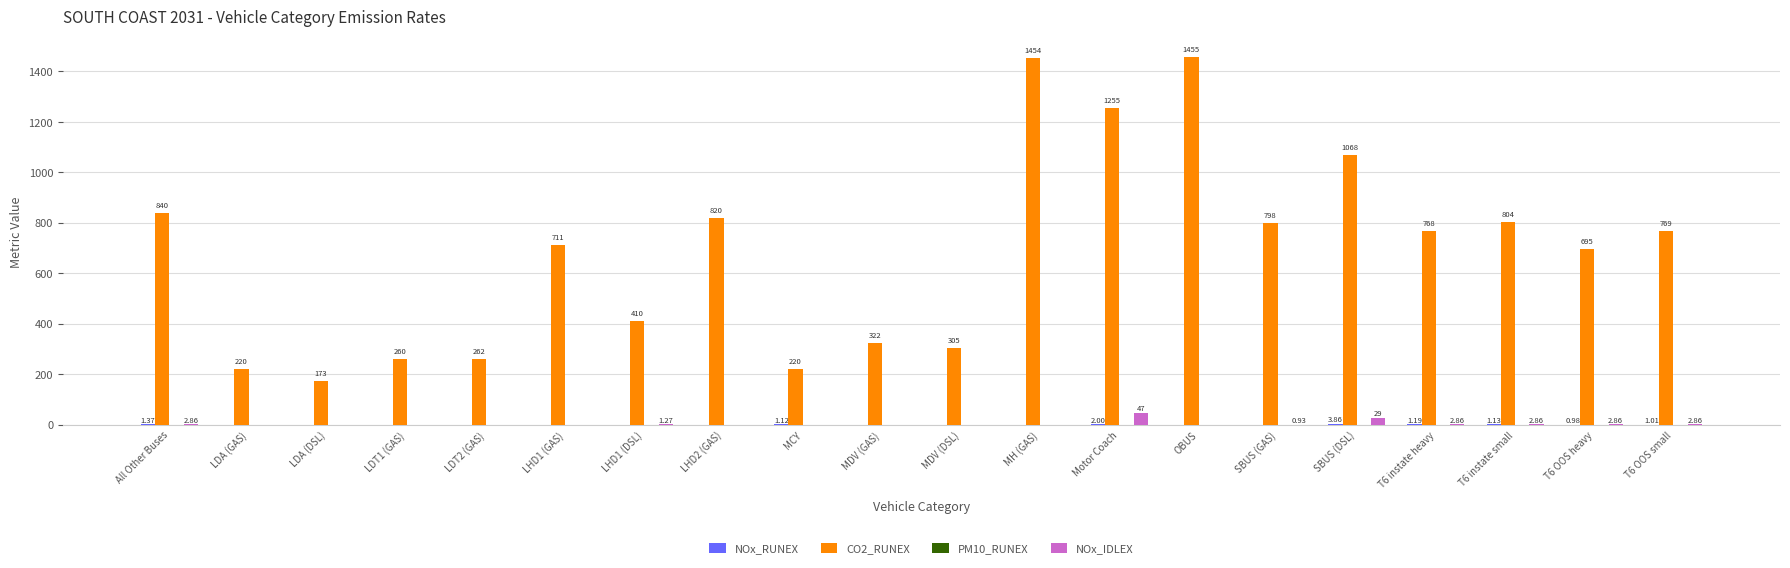

What is the sum of all NOx_IDLEX values?

92.5